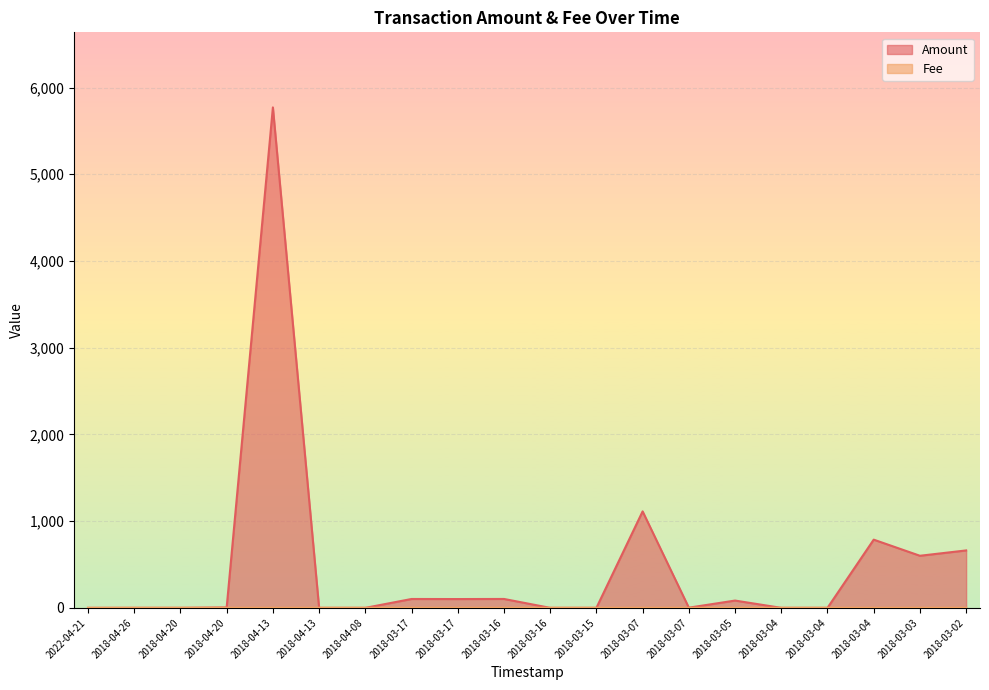

How many values in the Fee series are below 1?

1